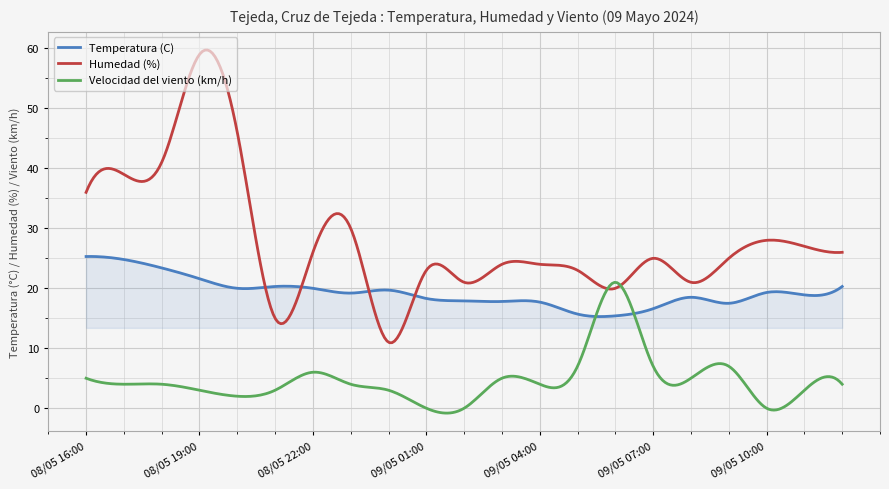

Which series has the largest total across all categories?

Humedad (%)